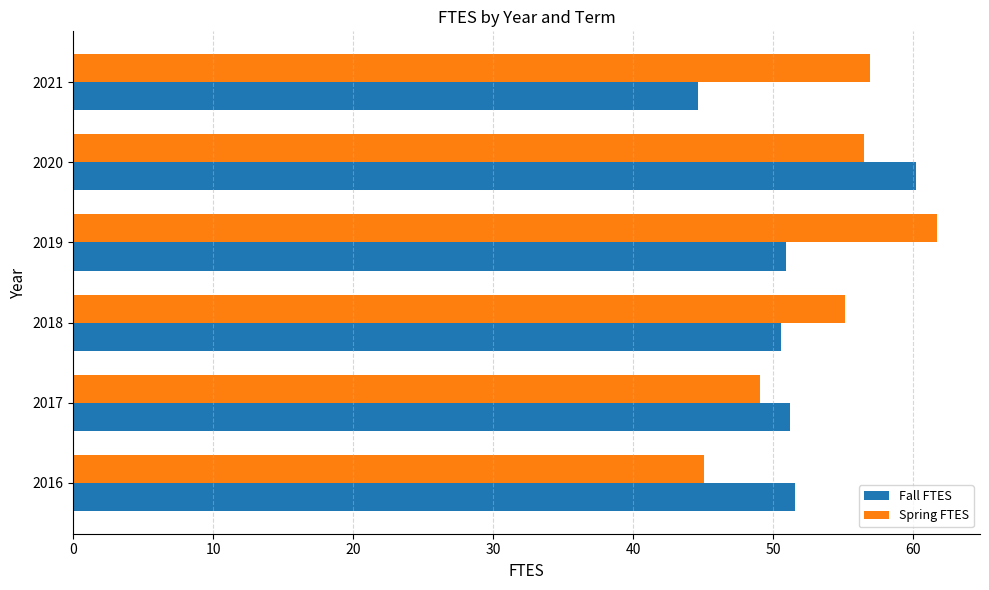

Is the value of Spring FTES at 2018 greater than the value of Fall FTES at 2019?

Yes